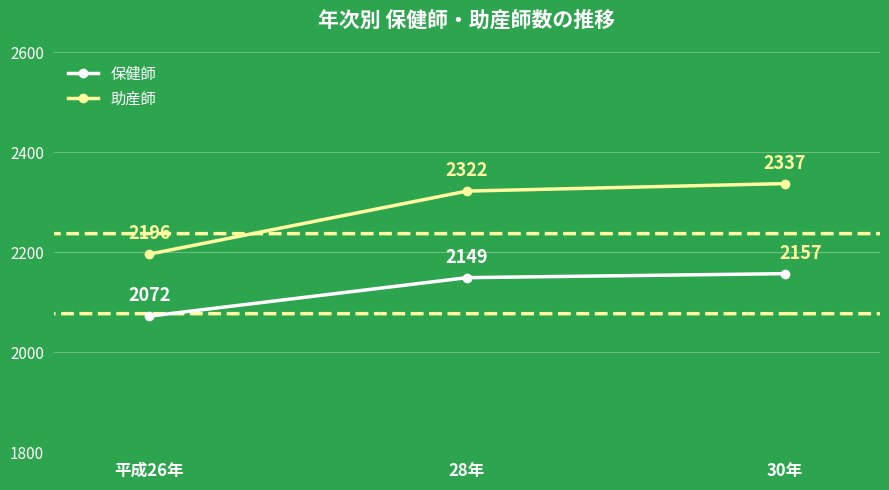

What is the value of the 保健師 point at the 2nd from the left?

2149